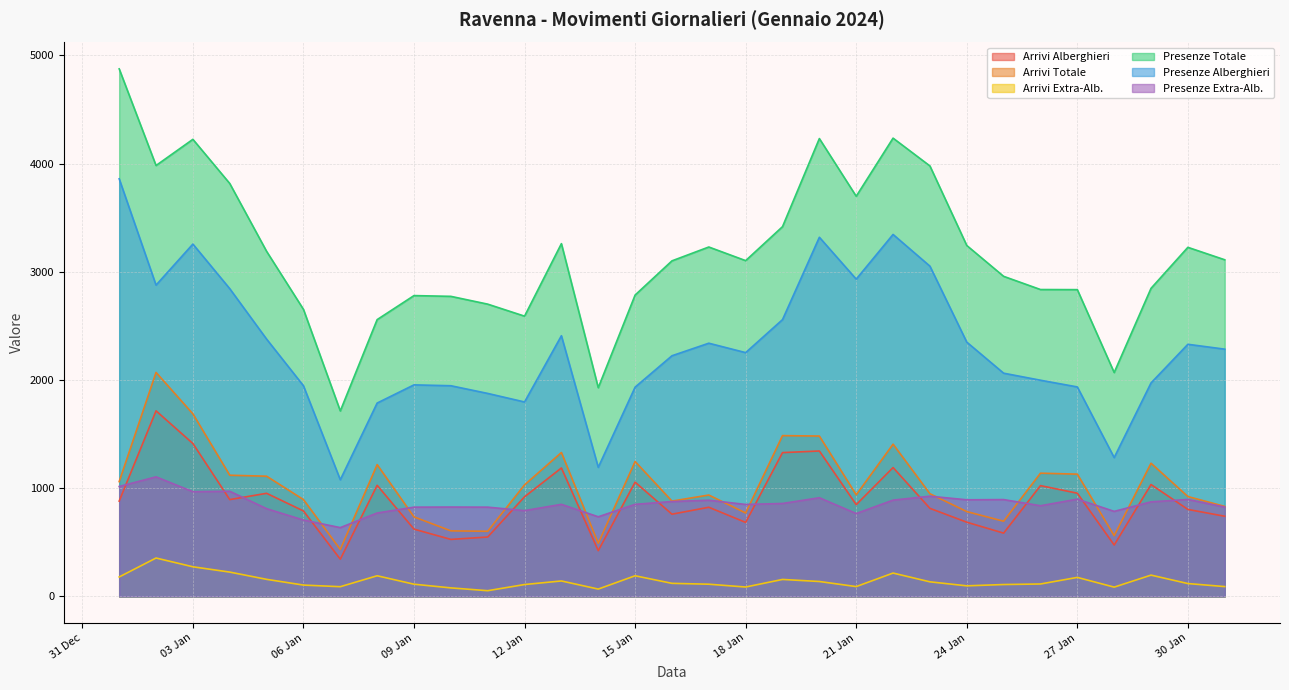

How many values in the Presenze Extra-Alb. series exceed 851?

15